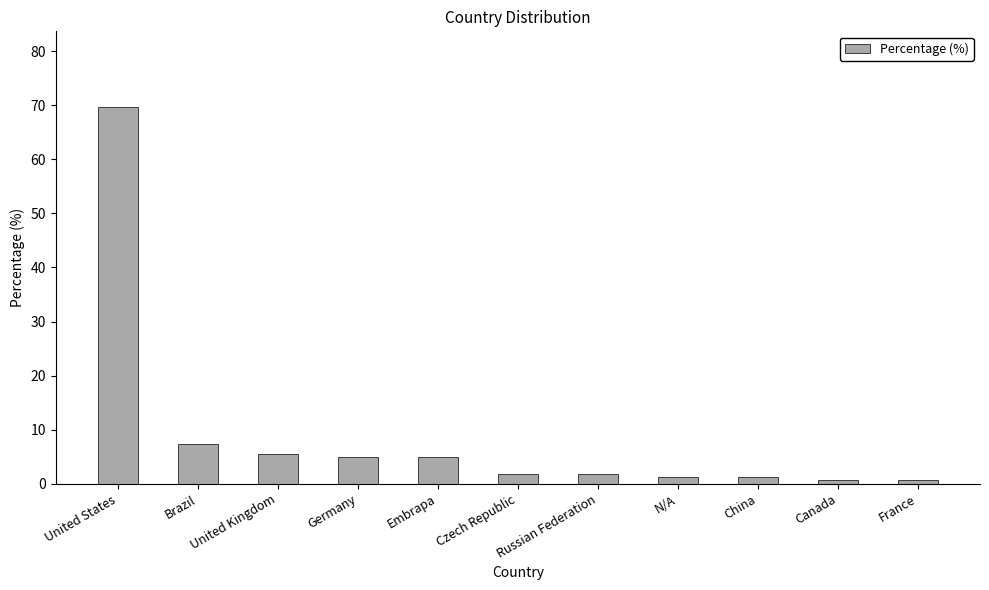

True or false: the data shows 1.9 at Russian Federation.

True